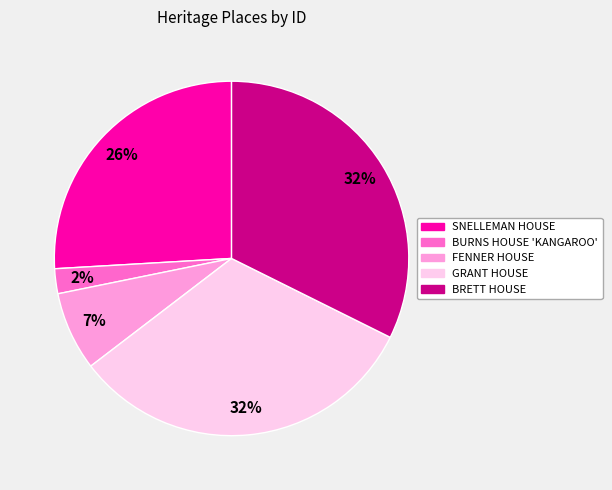

To the nearest percent, what percentage of the pie is FENNER HOUSE?

7%